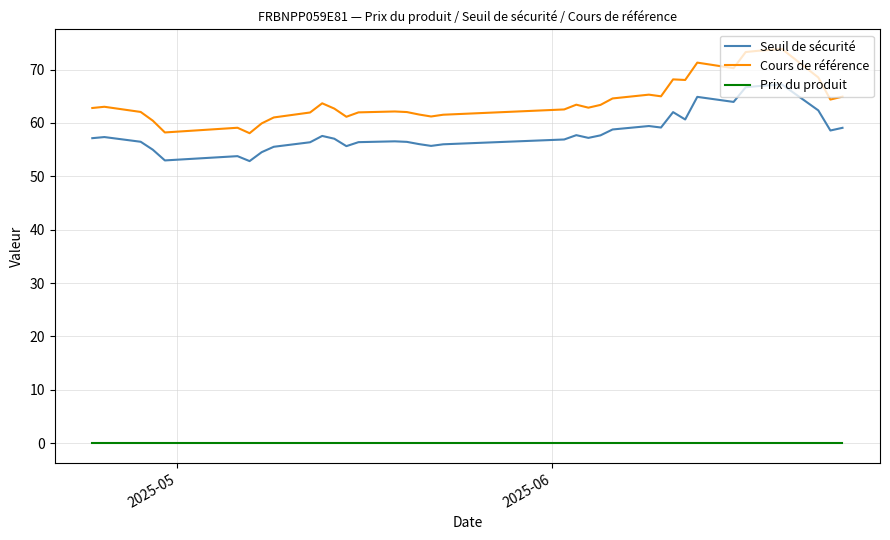

Which series has the largest range (max minus min)?

Cours de référence